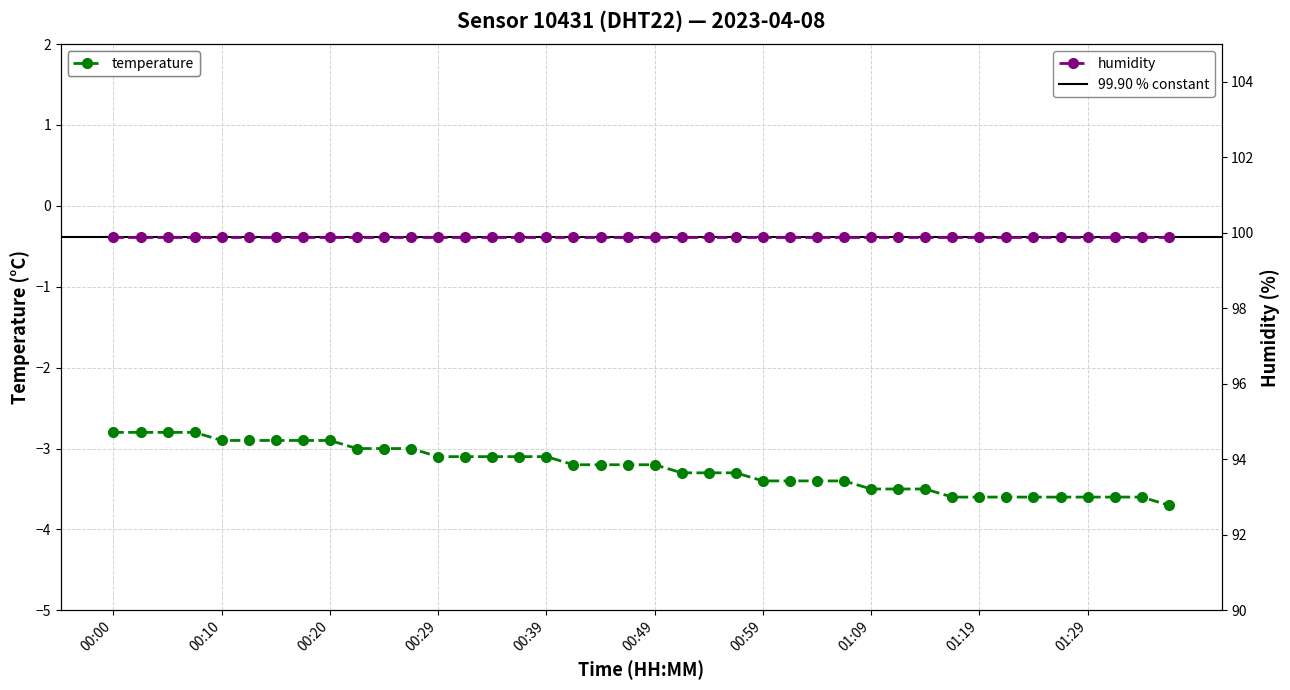

At which category does the chart reach its peak across all series?

00:00